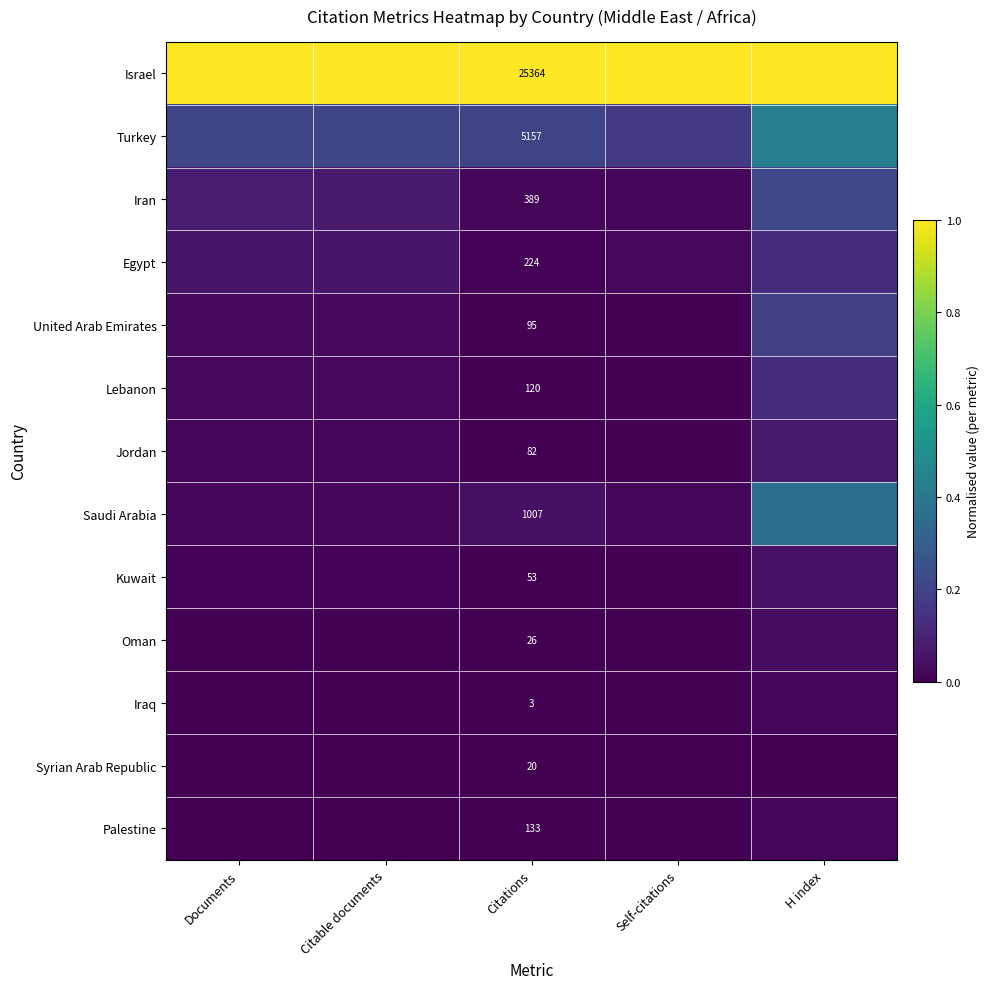

Rank the series at Citations from lowest to highest value.

Iraq, Syrian Arab Republic, Oman, Kuwait, Jordan, United Arab Emirates, Lebanon, Palestine, Egypt, Iran, Saudi Arabia, Turkey, Israel